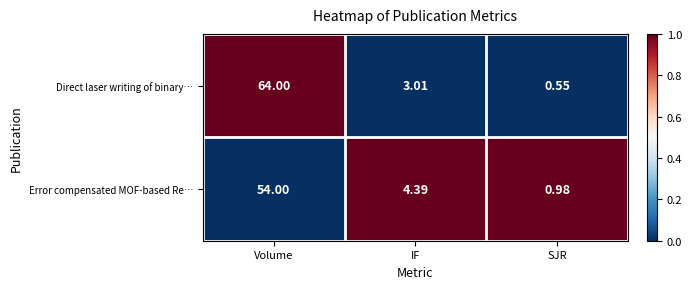

List the series in order of their peak value, highest first.

Direct laser writing of binary…, Error compensated MOF-based Re…